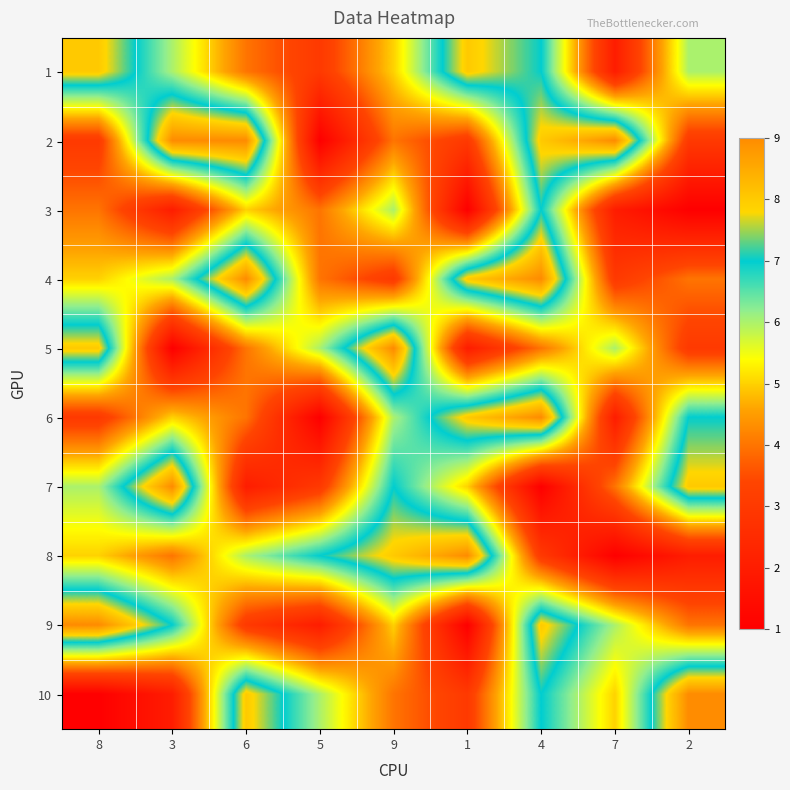

How many series are shown in this chart?

10